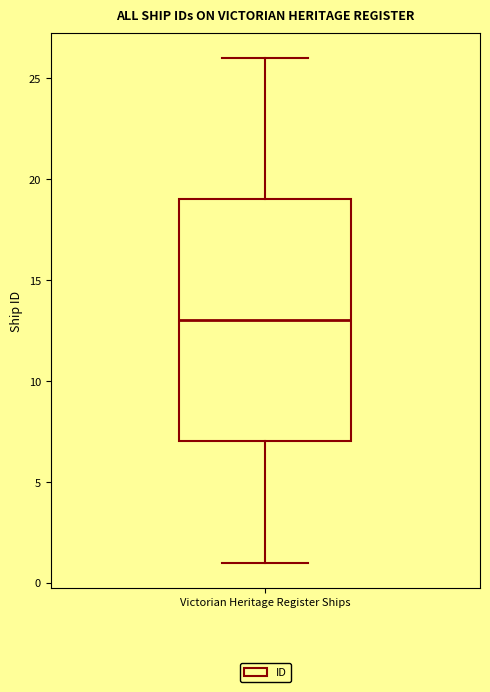

Transcribe this box plot: give where the median line is, the range the box spans, and where the two whiskers end, as read against the y-axis. The values are not printed on the chart, so give them approximately, as read against the axis.

median 13, box 7 to 19, whiskers 1 to 26